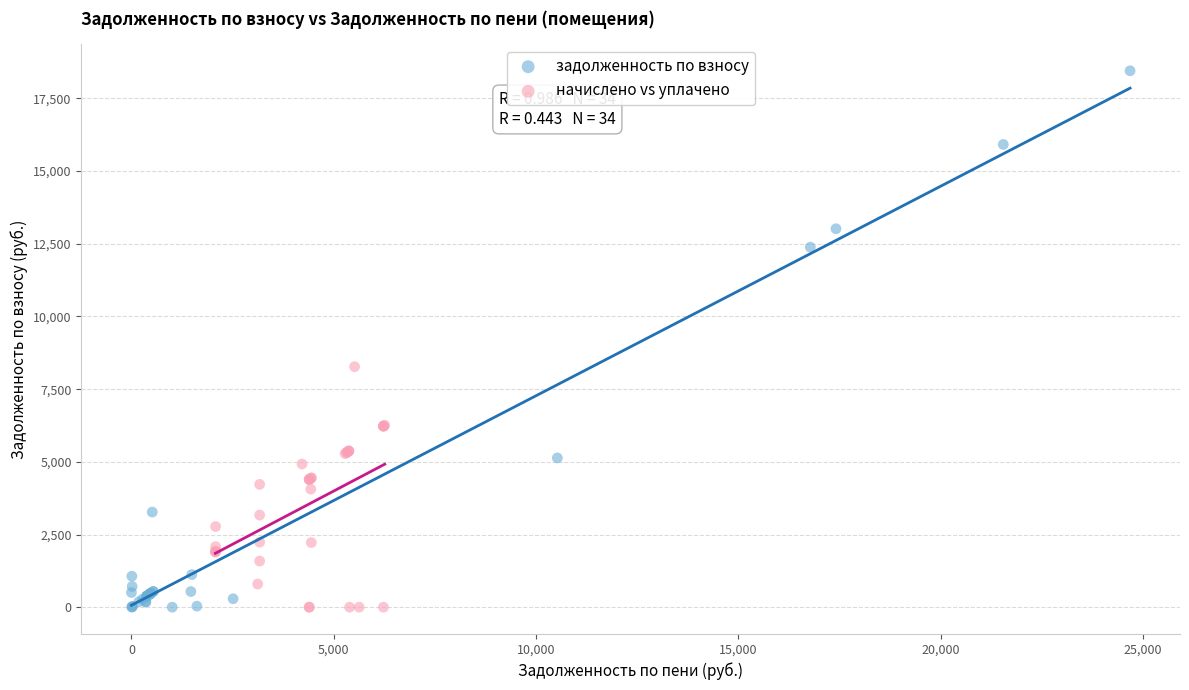

Which series has the widest spread of Y values?

задолженность по взносу